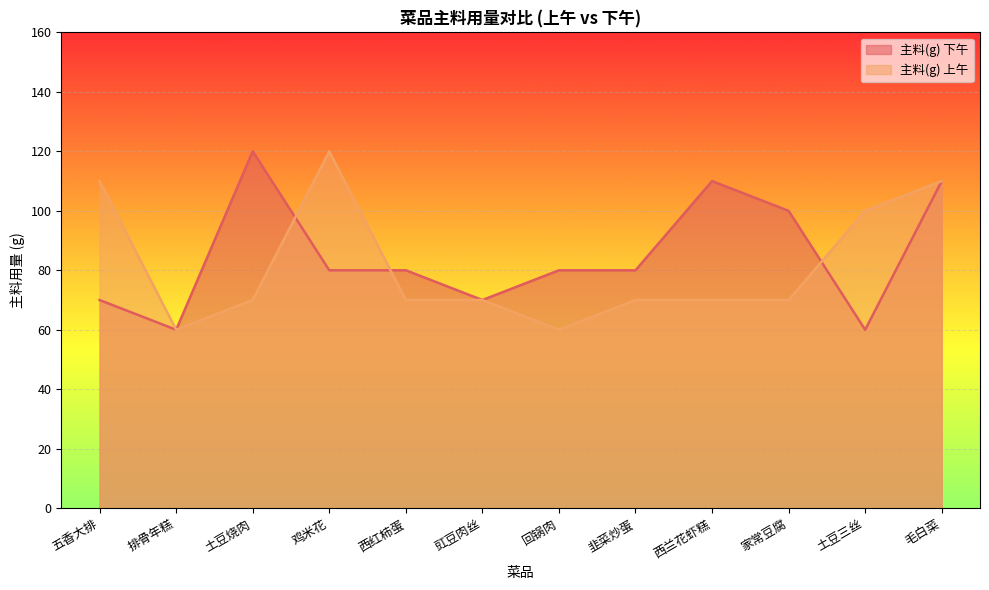

Reading left to right, what are all the values shown in this chart?

主料(g) 下午: 五香大排=70	排骨年糕=60	土豆烧肉=120	鸡米花=80	西红柿蛋=80	豇豆肉丝=70	回锅肉=80	韭菜炒蛋=80	西兰花虾糕=110	家常豆腐=100	土豆三丝=60	毛白菜=110
主料(g) 上午: 五香大排=110	排骨年糕=60	土豆烧肉=70	鸡米花=120	西红柿蛋=70	豇豆肉丝=70	回锅肉=60	韭菜炒蛋=70	西兰花虾糕=70	家常豆腐=70	土豆三丝=100	毛白菜=110